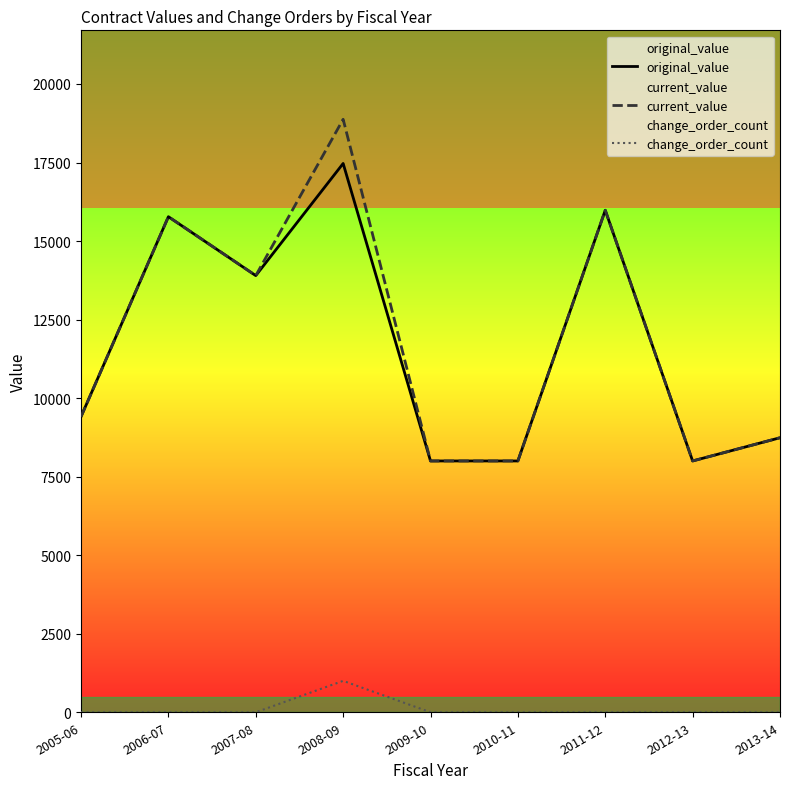

Between 2010-11 and 2008-09, which is larger?

2008-09